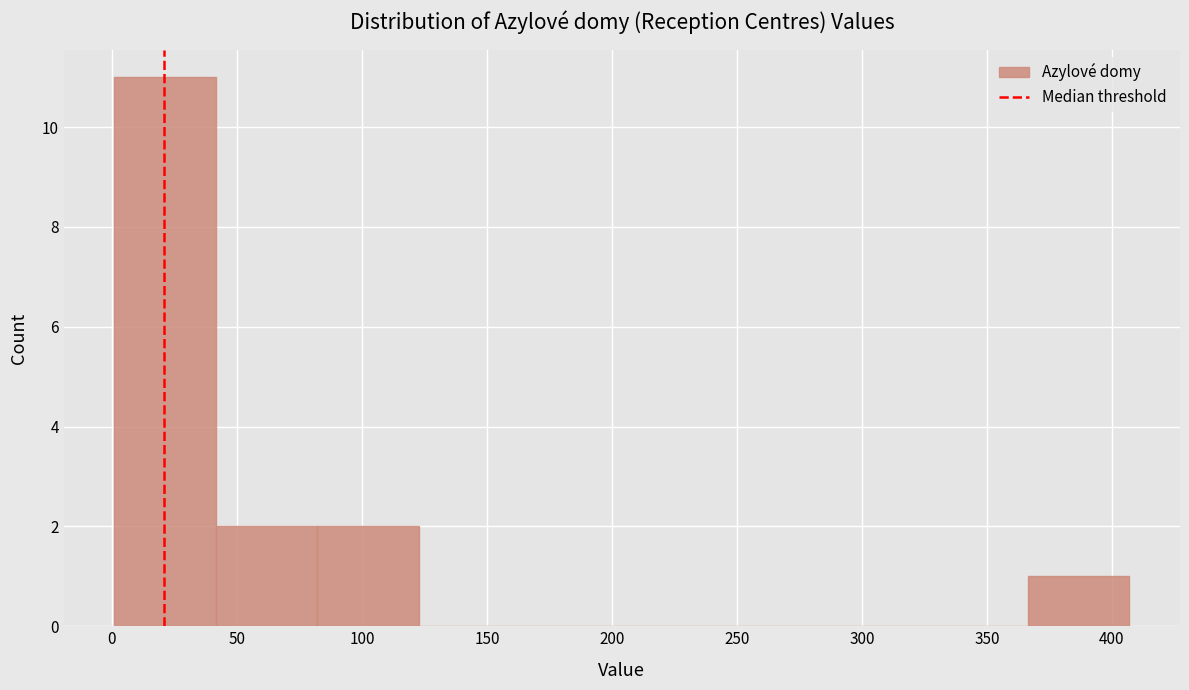

Reading left to right, list every bar in this chart as the range it spans on the x-axis followed by its height. Neither the bar edges nor the heights are printed on the chart, so give them approximately, as read against the axes.

0 to 40: 11
40 to 80: 2
80 to 125: 2
125 to 165: 0
165 to 205: 0
205 to 245: 0
245 to 285: 0
285 to 325: 0
325 to 365: 0
365 to 405: 1